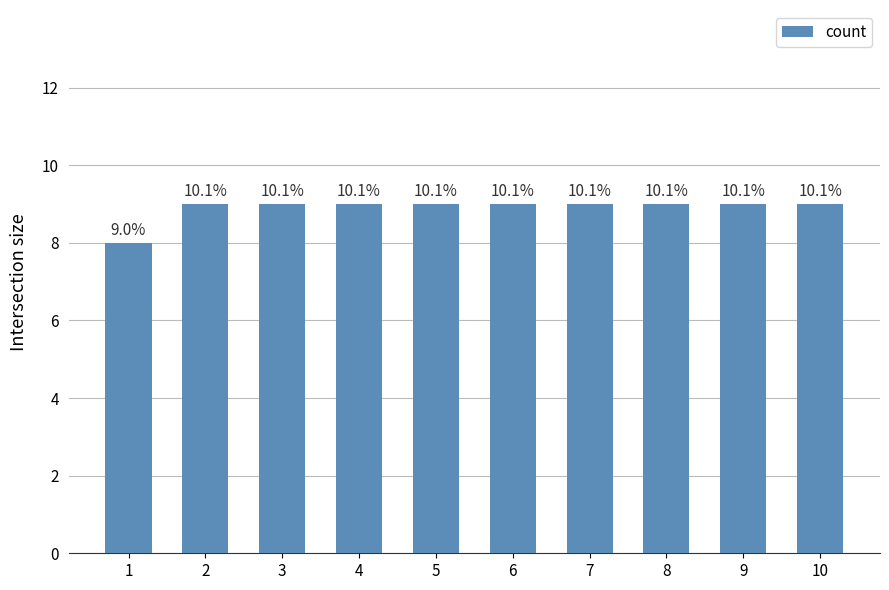

Reading left to right, what are all the values shown in this chart?

1=8	2=9	3=9	4=9	5=9	6=9	7=9	8=9	9=9	10=9